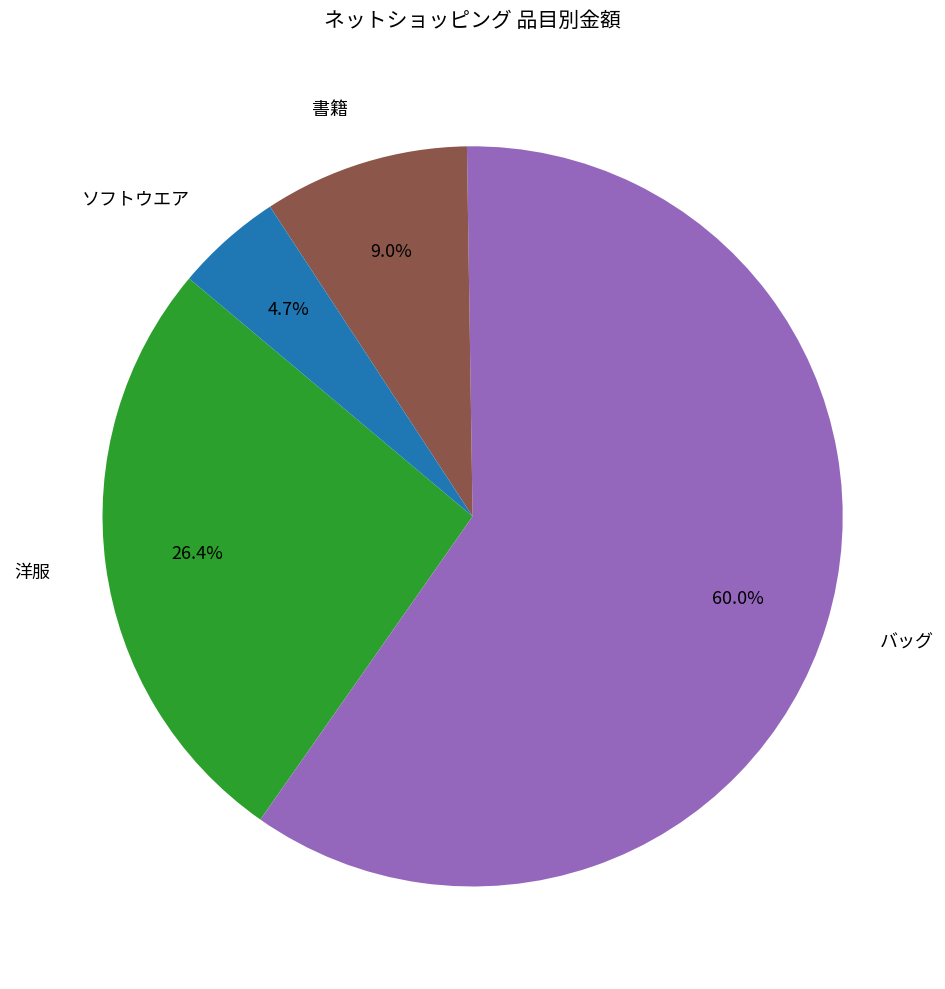

What percentage do ソフトウエア and バッグ together represent?

64.6%